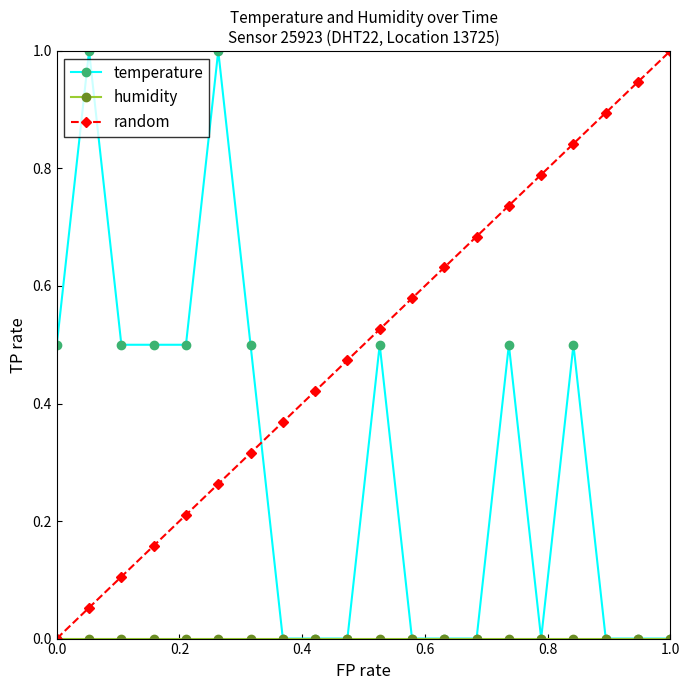

How many temperature values are between 0 and 1?

20